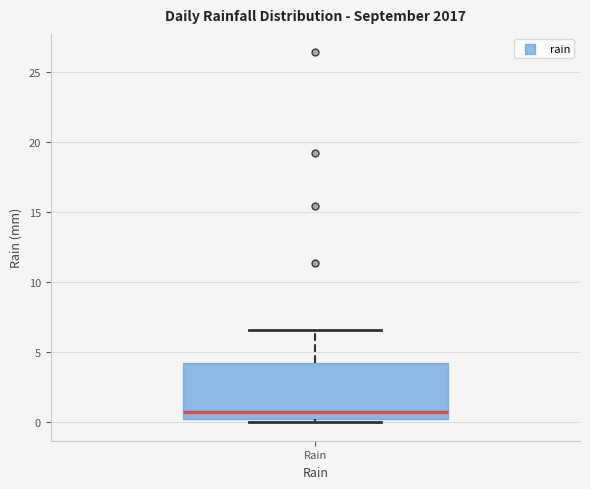

Transcribe this box plot: give where the median line is, the range the box spans, and where the two whiskers end, as read against the y-axis. The values are not printed on the chart, so give them approximately, as read against the axis.

median 0.5, box 0.0 to 4.0, whiskers 0.0 (just below the box's lower edge) to 6.5